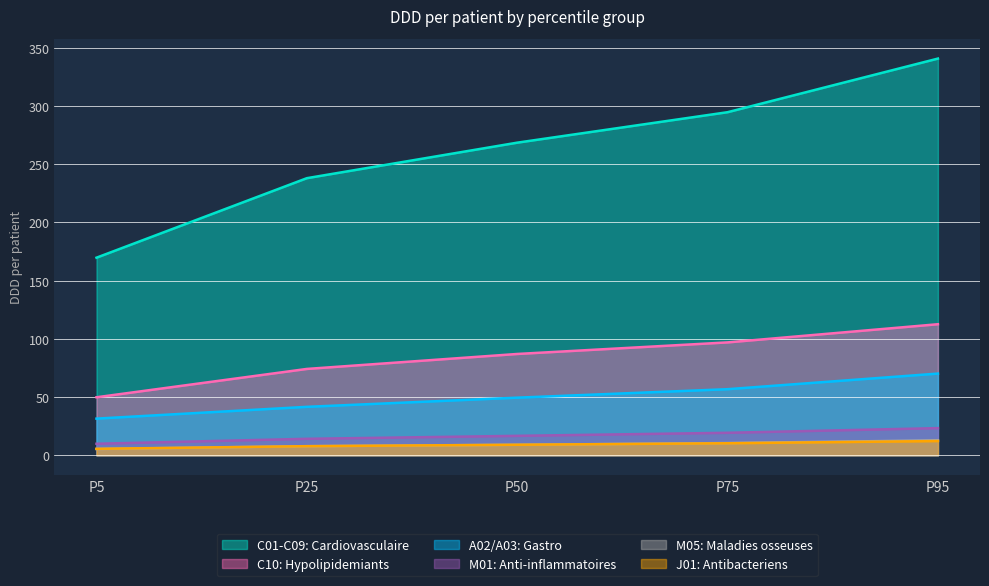

True or false: C01-C09: Cardiovasculaire and C10: Hypolipidemiants cross at least once.

False